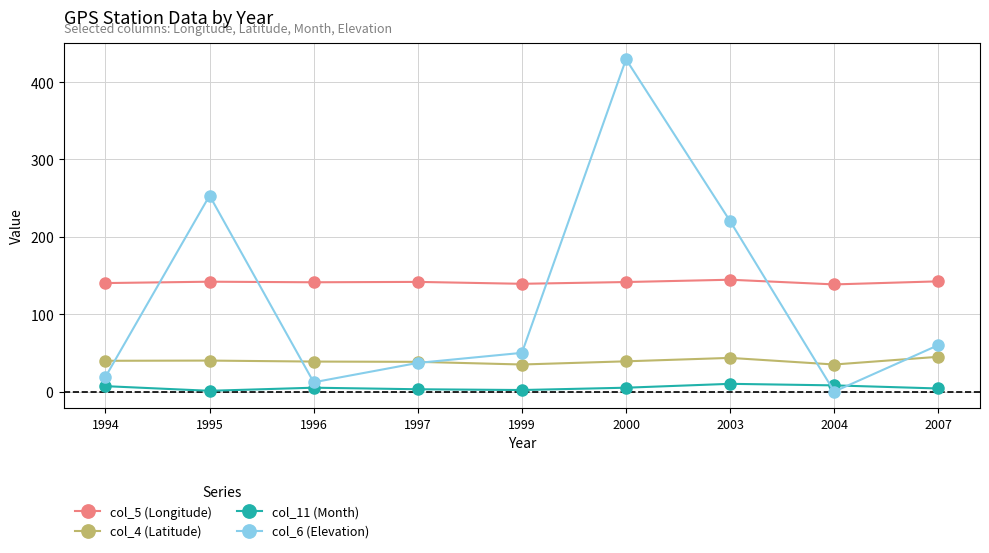

What are all the series names shown in the legend?

col_5 (Longitude), col_4 (Latitude), col_11 (Month), col_6 (Elevation)